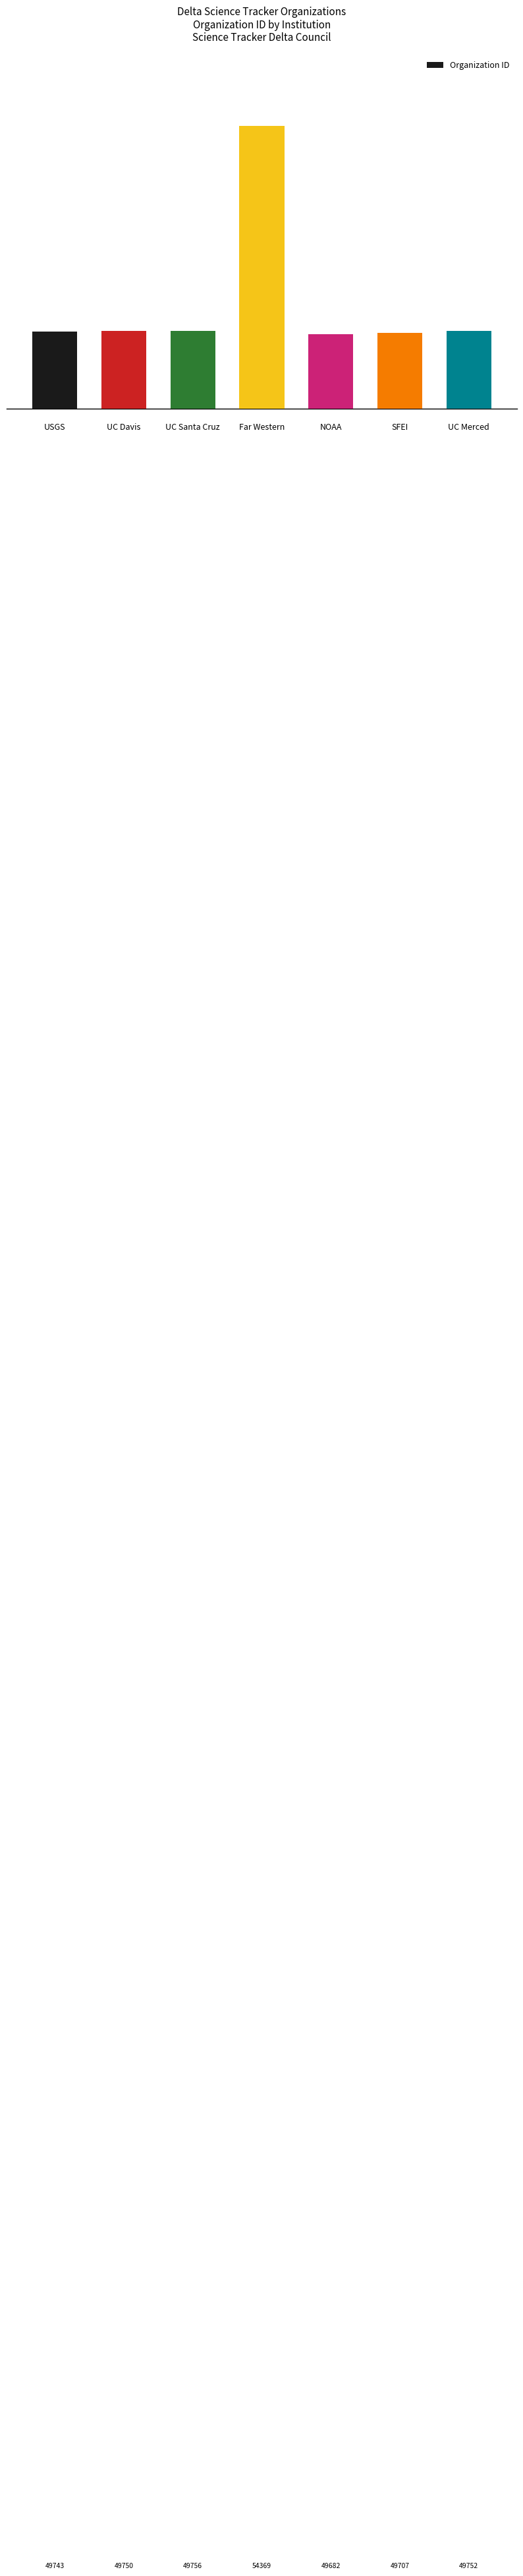

How many data points are less than 49750?

3